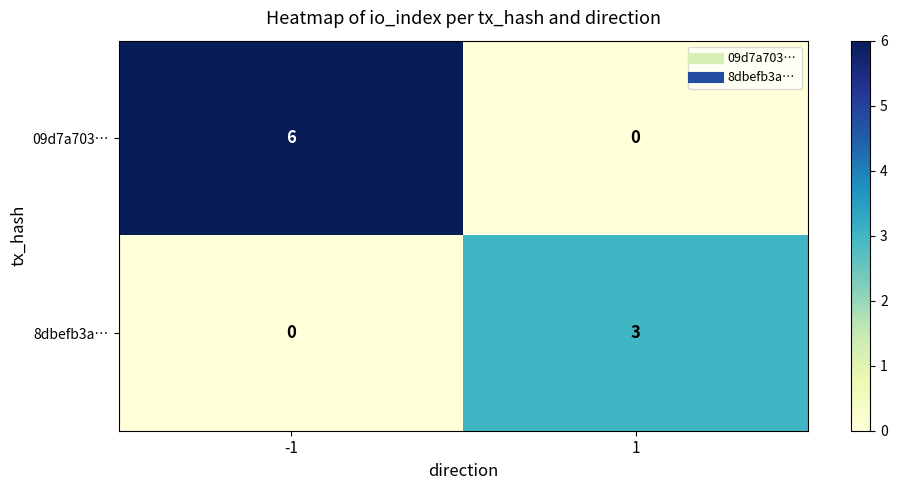

What is the difference between the 8dbefb3a… values at 1 and -1?

3